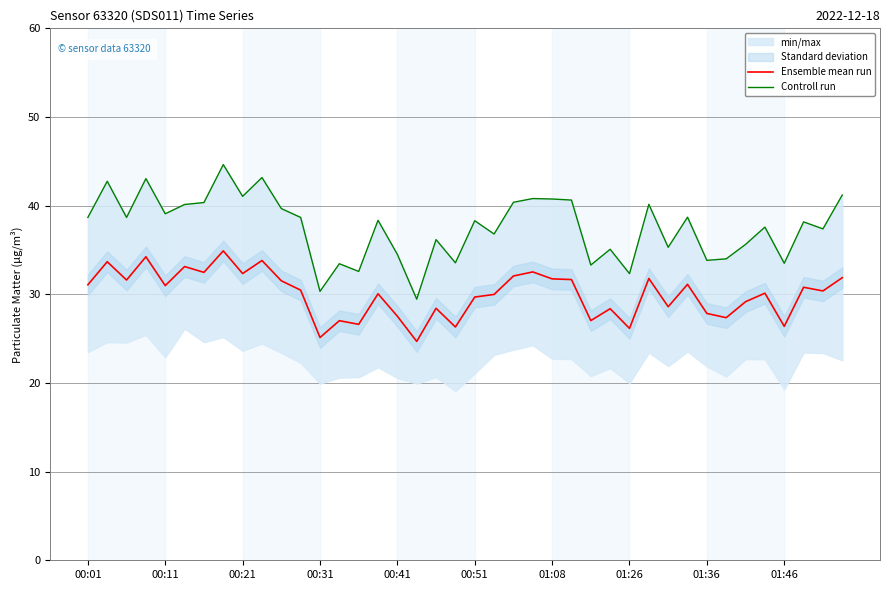

What is the minimum value for Ensemble mean run?

24.7